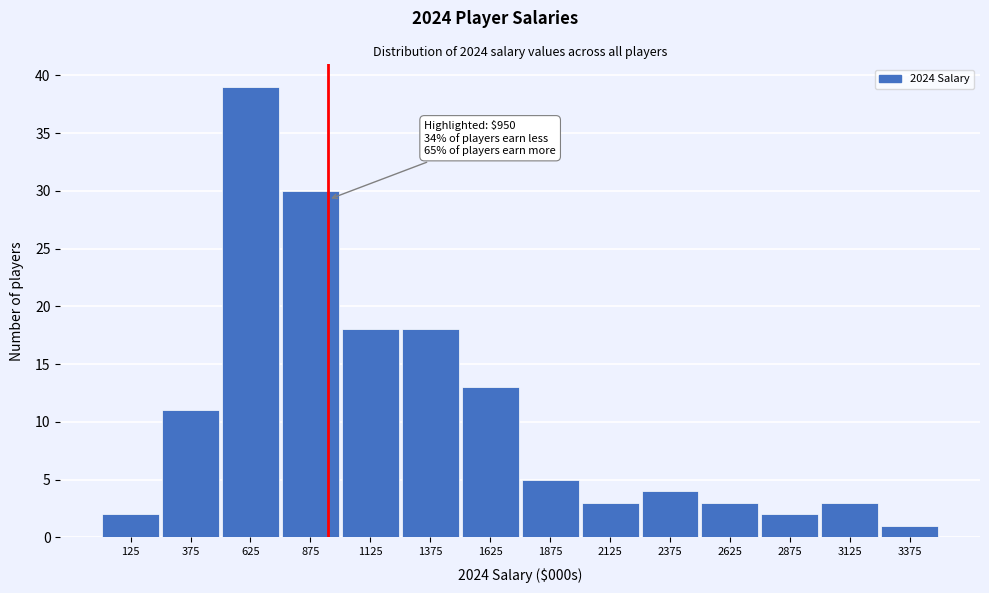

Which range on the x-axis has the tallest bar?

500 to 750